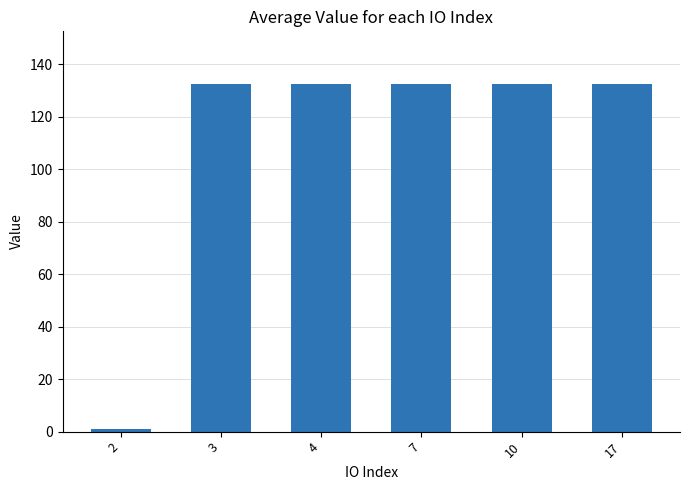

What is the approximate value at 10?

132.4